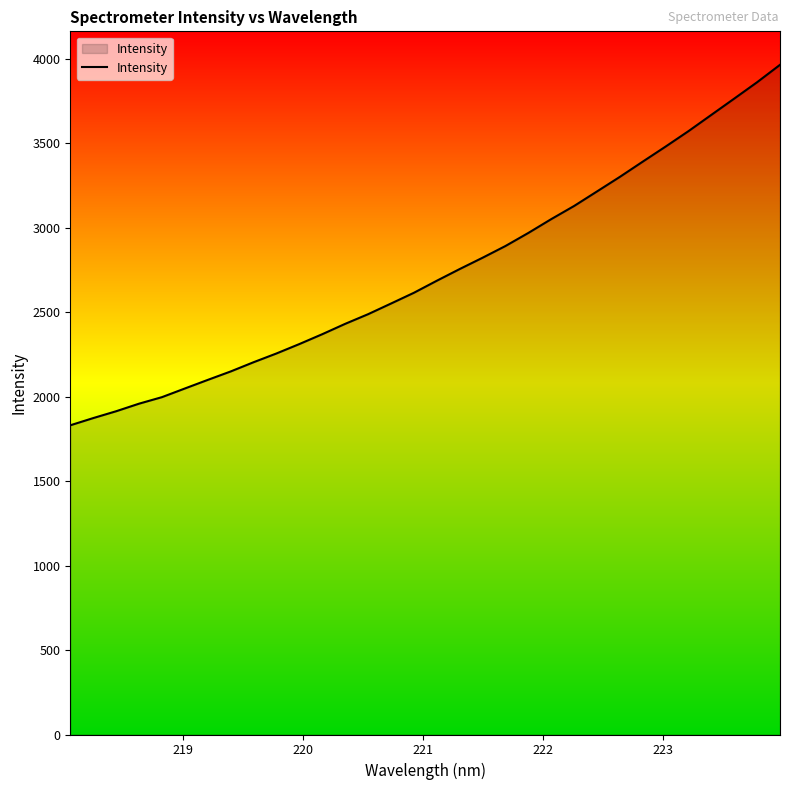

What is the average value?

2737.0